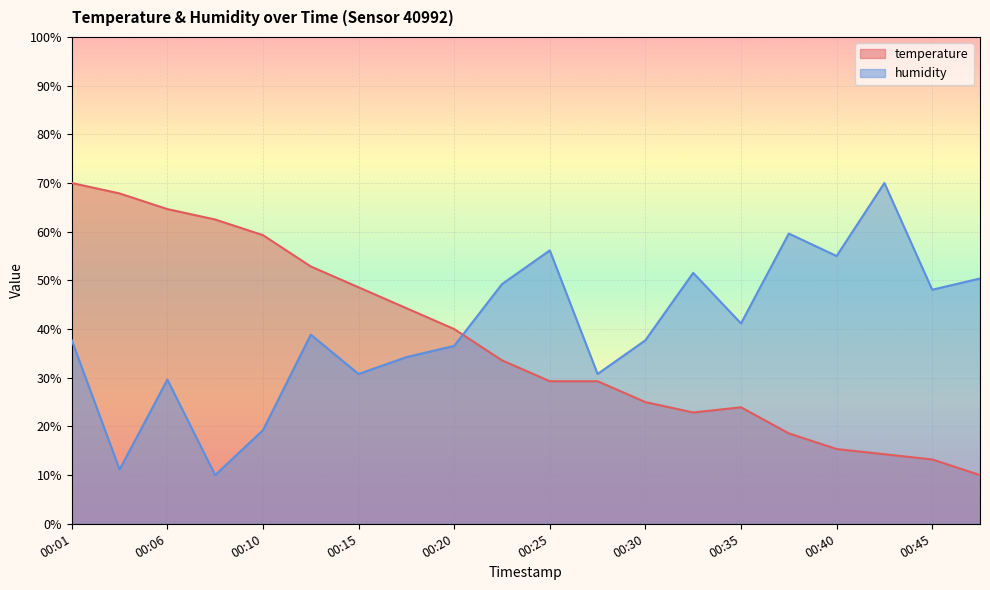

At which label is humidity closest to 39?

00:13